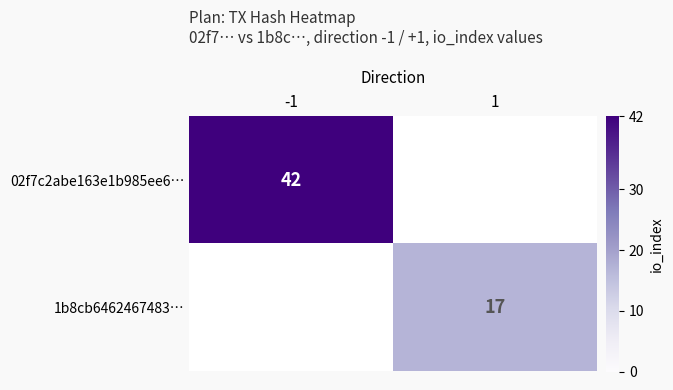

Is it true that 02f7c2abe163e1b985ee6… equals 42 at -1?

True